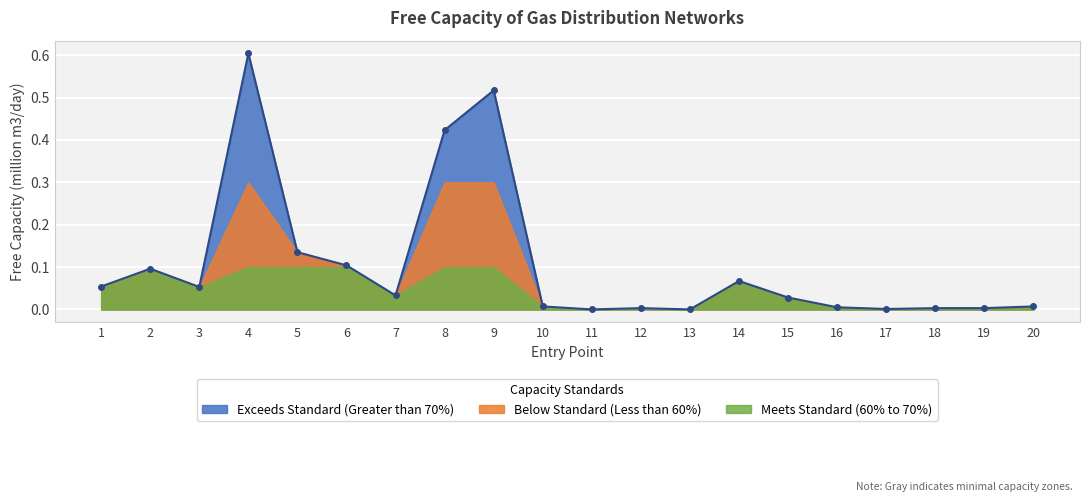

The chart shows a value of 0.0 at 12. True or false?

False